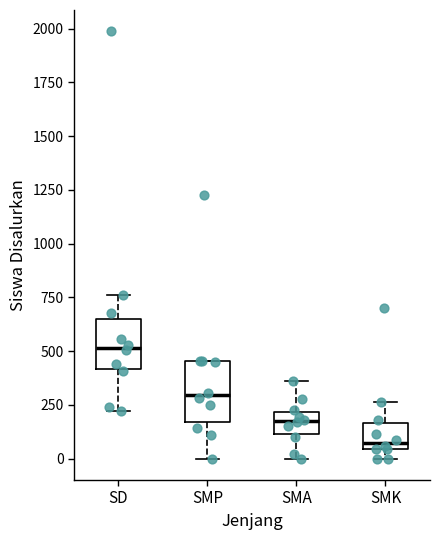

Which box's median line is the highest?

SD